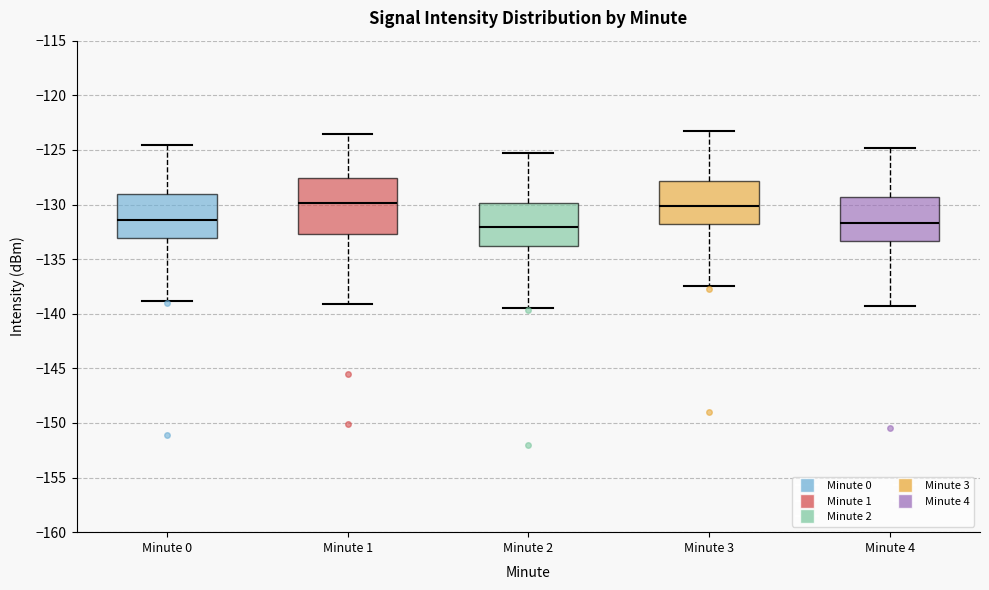

Where is the lower edge of the box for Minute 4 on the y-axis? The values are not printed on the chart, so give them approximately, as read against the axis.

-133.5